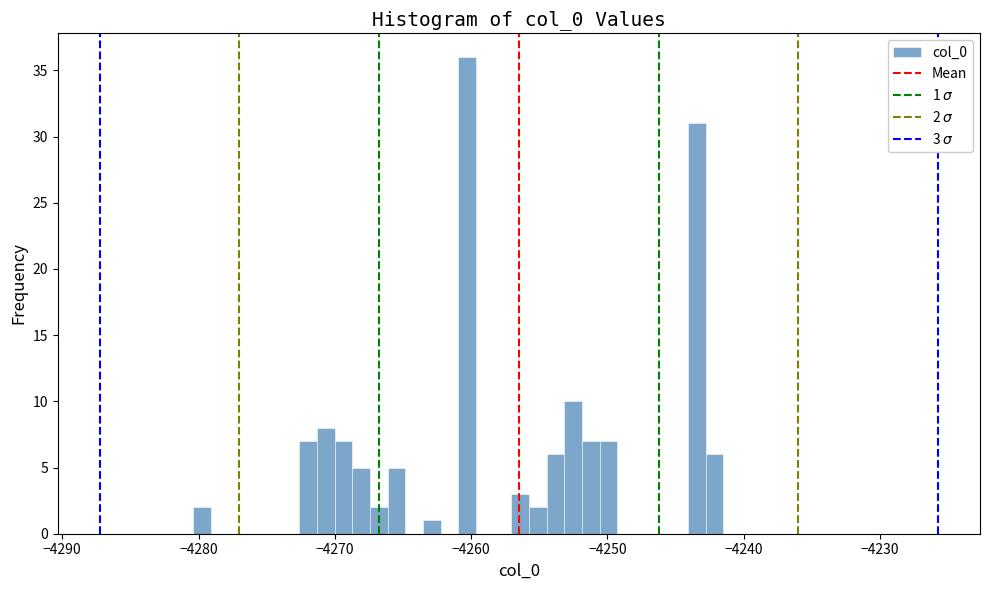

Around what value on the x-axis is the tallest bar? Give the approximate position of its centre, as read against the axis.

-4260